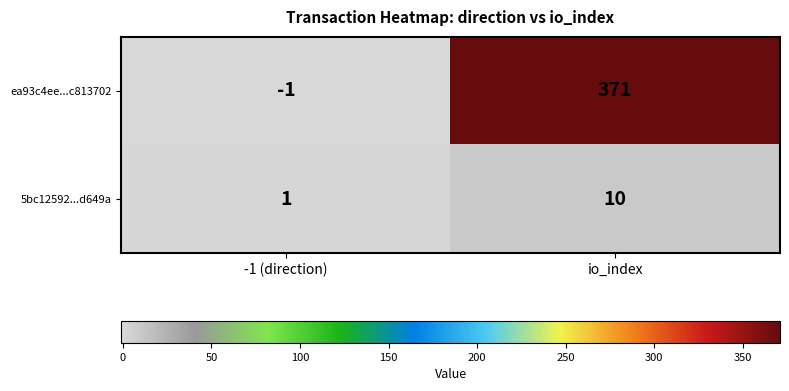

At which category is the sum across all series the highest?

io_index